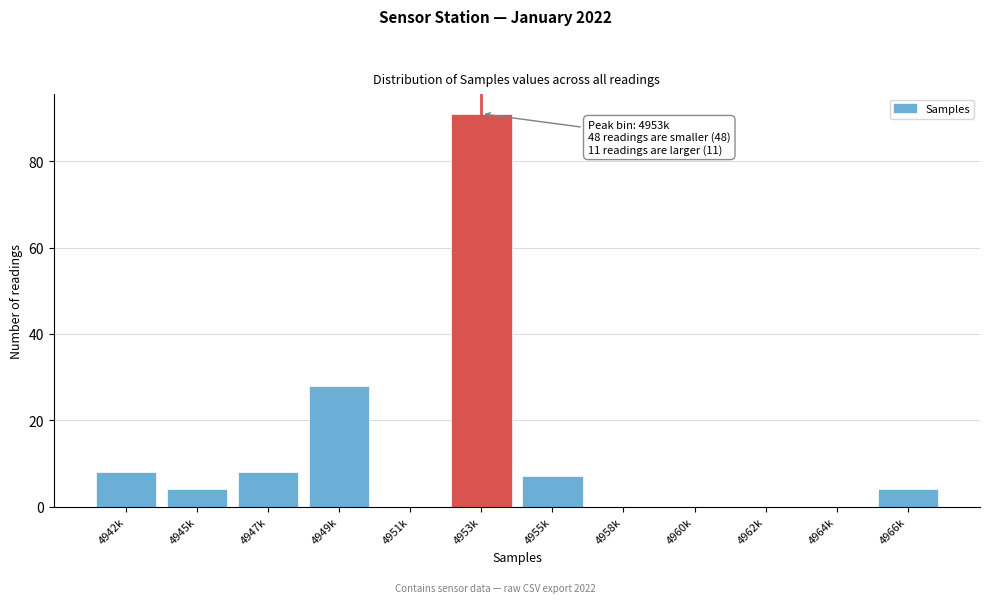

Reading left to right, transcribe all the data shown in this chart.

4942k=8	4945k=4	4947k=8	4949k=28	4951k=0	4953k=91	4955k=7	4958k=0	4960k=0	4962k=0	4964k=0	4966k=4